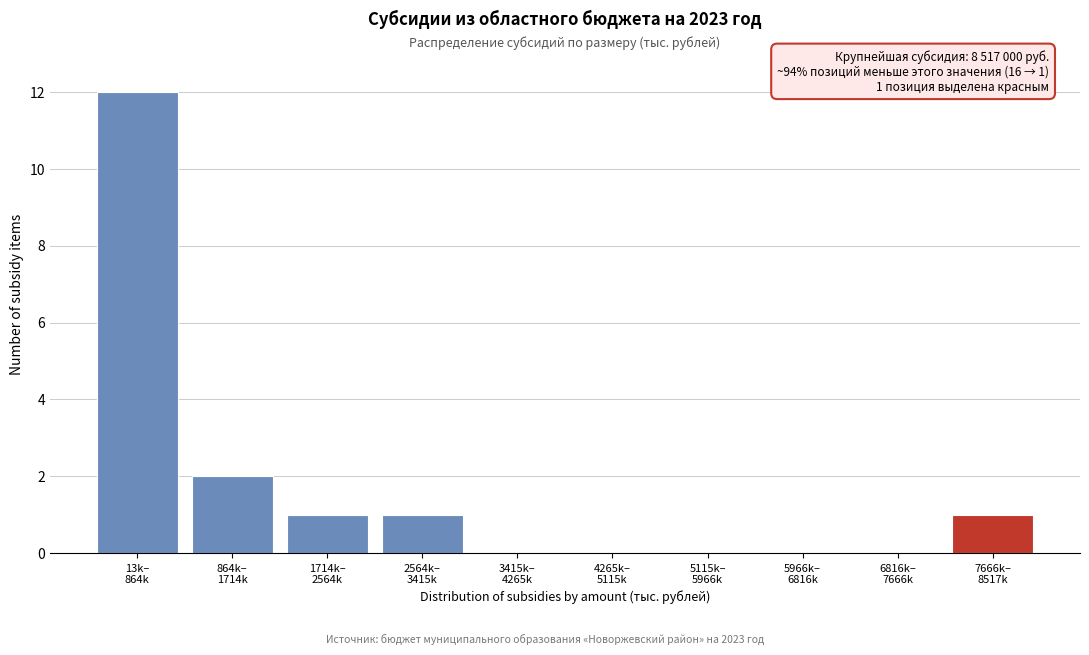

What is the sum of all values?

17